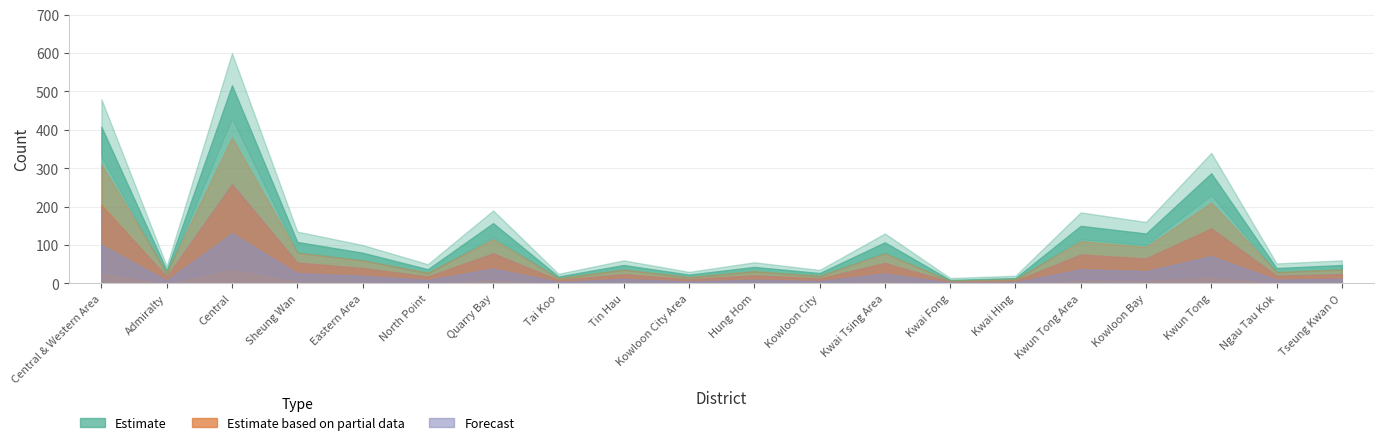

What are all the series names shown in the legend?

Estimate, Estimate based on partial data, Forecast